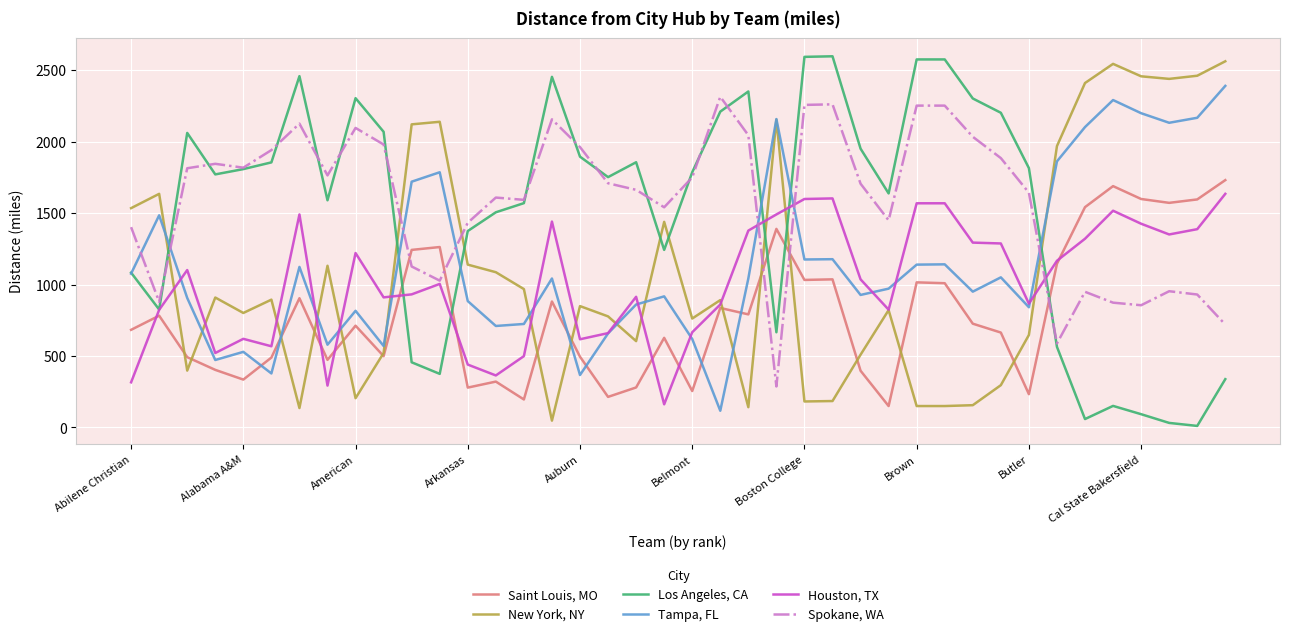

Rank the series by their maximum value, from lowest to highest.

Houston, TX, Saint Louis, MO, Spokane, WA, Tampa, FL, New York, NY, Los Angeles, CA